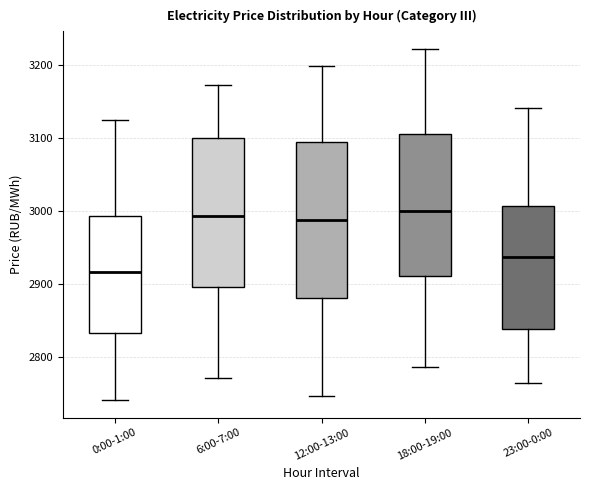

Reading left to right, read every box against the y-axis: the position of its median line, the range the box covers, and the ends of its whiskers. The values are not printed on the chart, so give them approximately, as read against the axis.

0:00-1:00: median 2920, box 2830 to 2990, whiskers 2740 to 3120
6:00-7:00: median 2990, box 2900 to 3100, whiskers 2770 to 3170
12:00-13:00: median 2990, box 2880 to 3090, whiskers 2750 to 3200
18:00-19:00: median 3000, box 2910 to 3110, whiskers 2790 to 3220
23:00-0:00: median 2940, box 2840 to 3010, whiskers 2760 to 3140